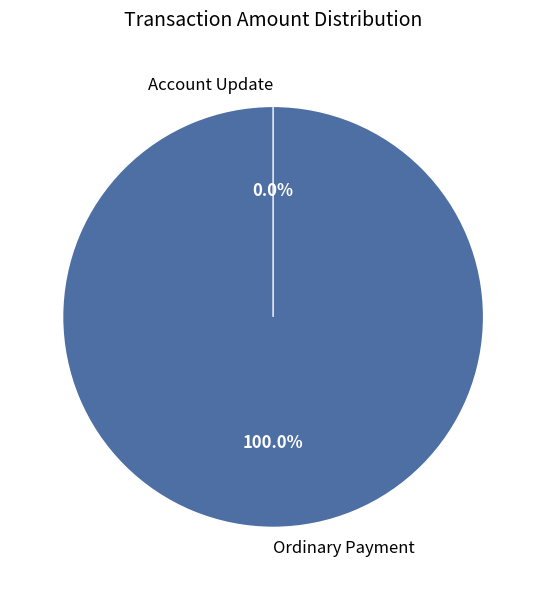

The Ordinary Payment (2.0) slice represents 7% of the pie. True or false?

True